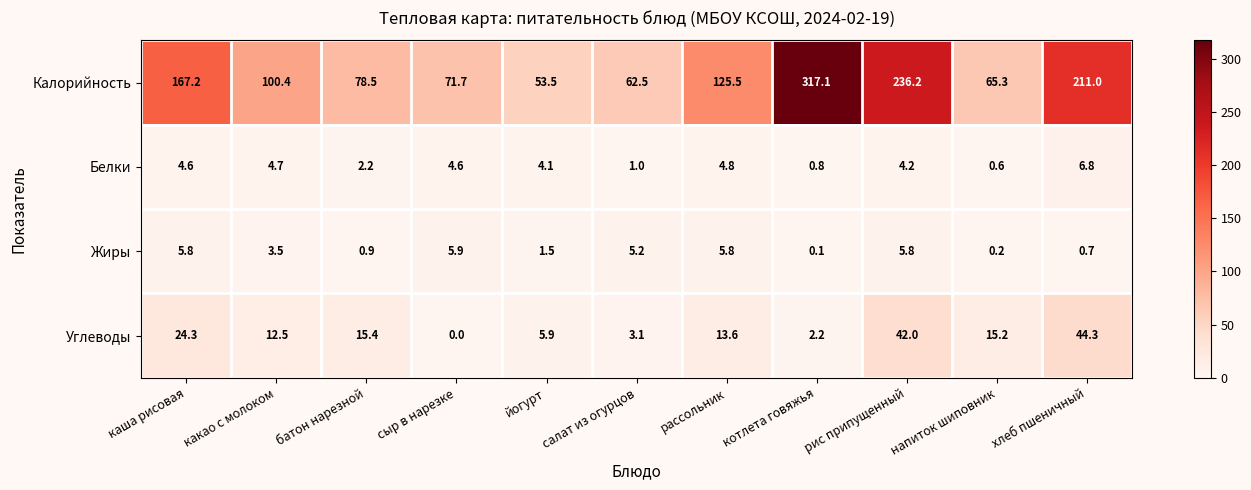

What is the total value across all series at хлеб пшеничный?

262.8